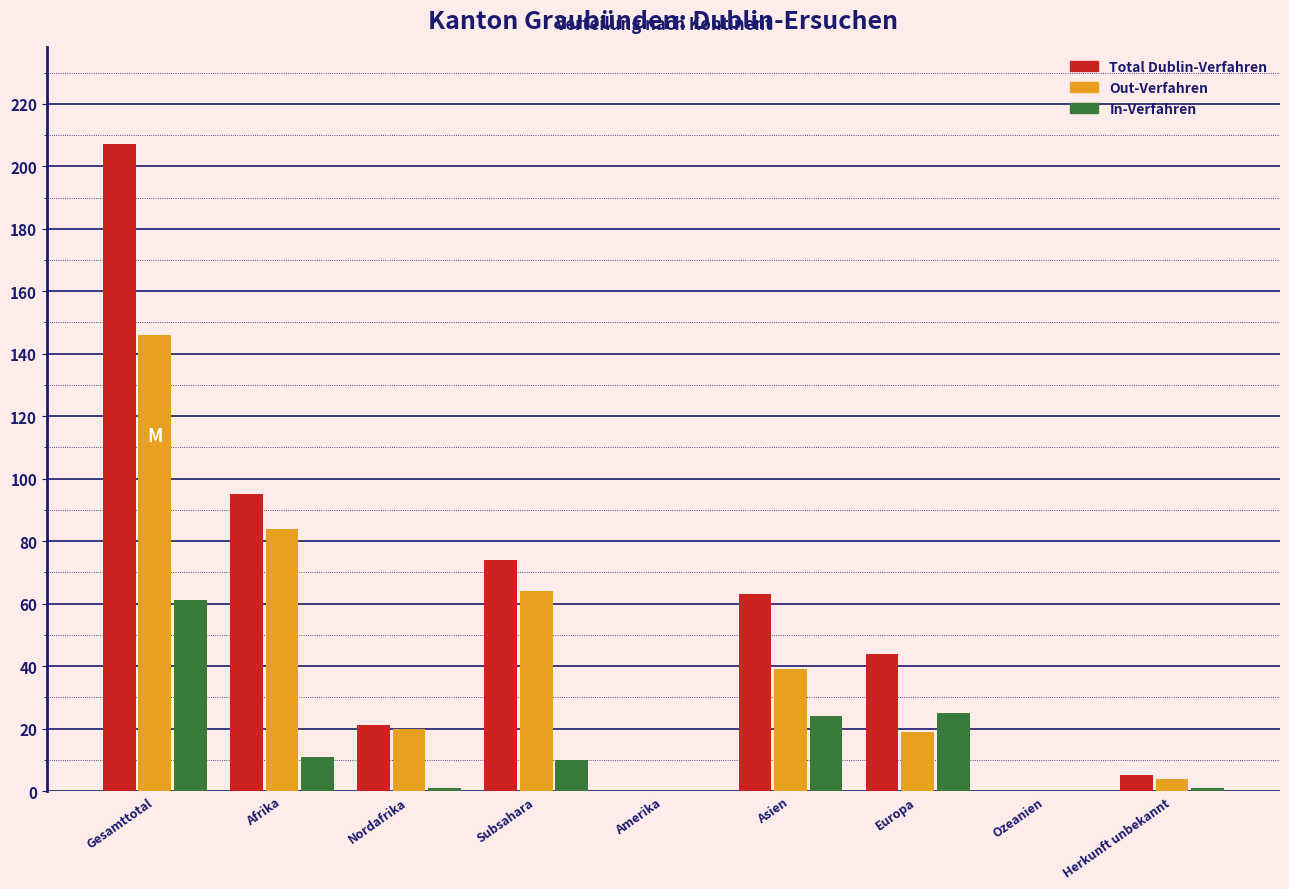

Reading left to right, what are all the values shown in this chart?

Total Dublin-Verfahren: Gesamttotal=207	Afrika=95	Nordafrika=21	Subsahara=74	Amerika=0	Asien=63	Europa=44	Ozeanien=0	Herkunft unbekannt=5
Out-Verfahren: Gesamttotal=146	Afrika=84	Nordafrika=20	Subsahara=64	Amerika=0	Asien=39	Europa=19	Ozeanien=0	Herkunft unbekannt=4
In-Verfahren: Gesamttotal=61	Afrika=11	Nordafrika=1	Subsahara=10	Amerika=0	Asien=24	Europa=25	Ozeanien=0	Herkunft unbekannt=1